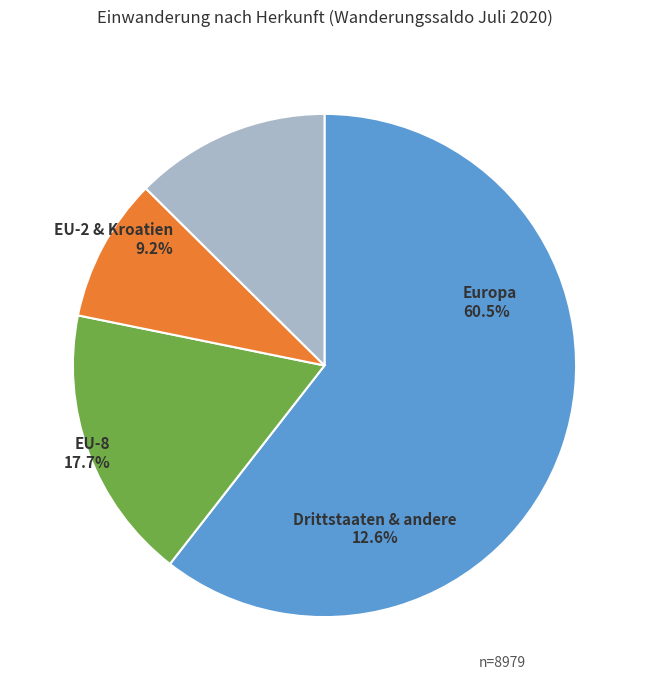

Does any single category account for the majority?

Yes